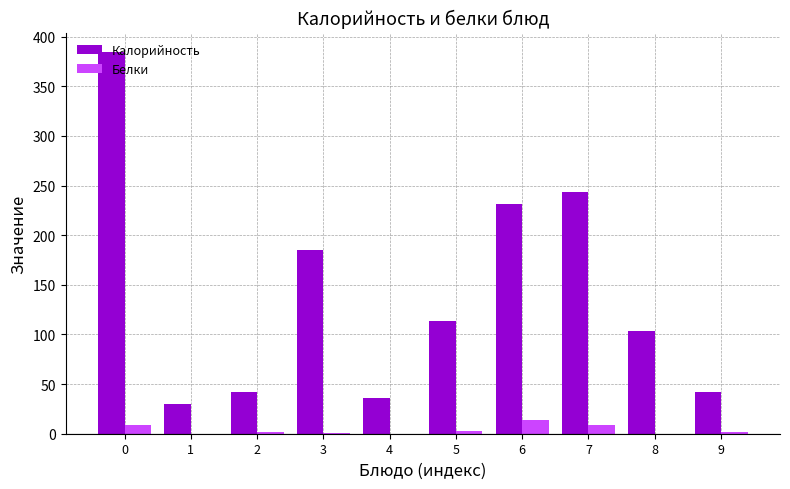

What are all the series names shown in the legend?

Калорийность, Белки